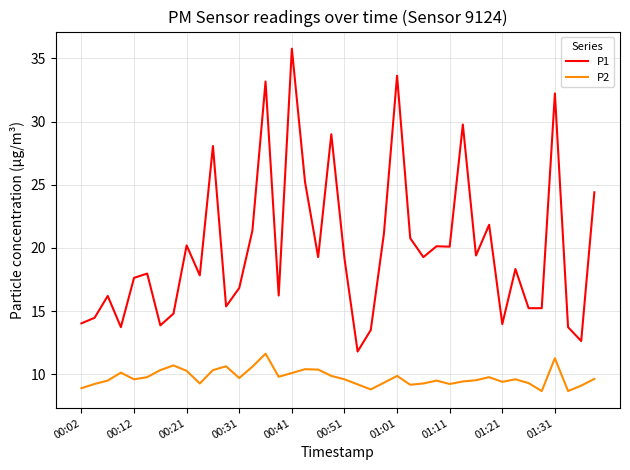

Which series has the largest total across all categories?

P1